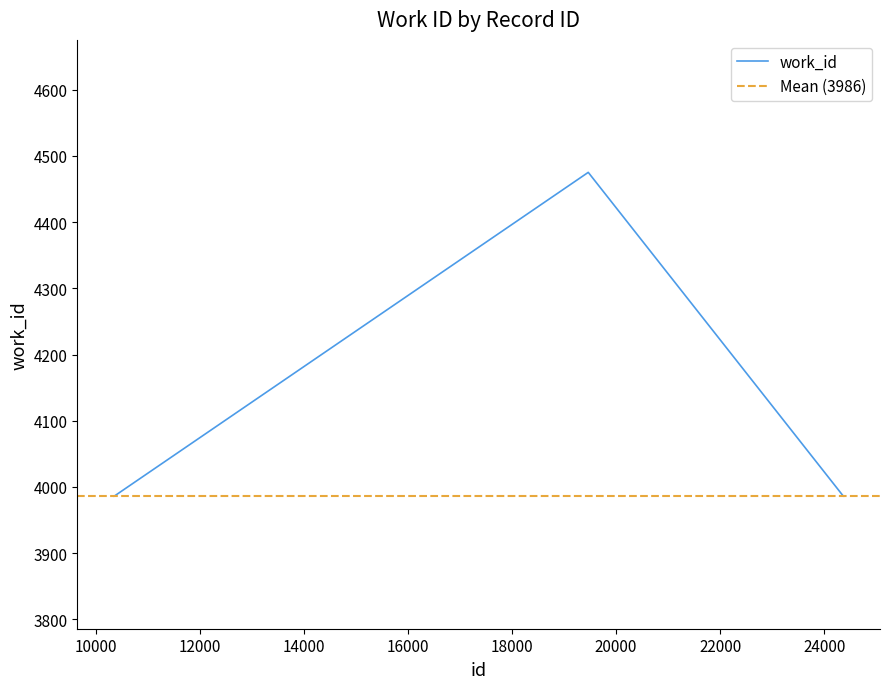

At which category does the data reach its first local peak?

19467